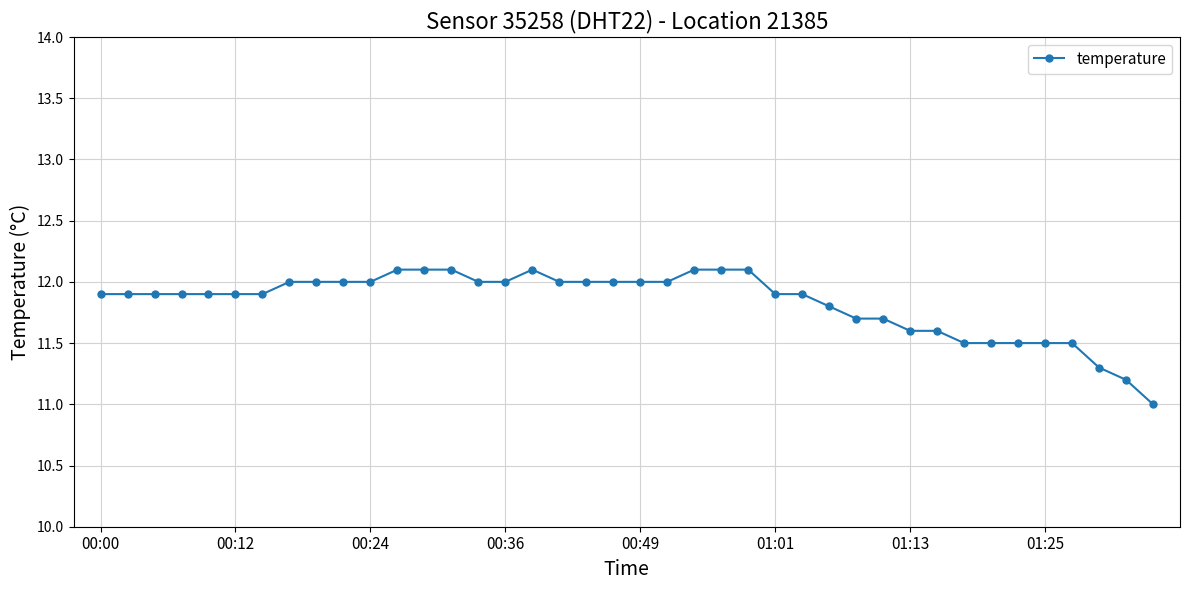

What is the average value?

11.8